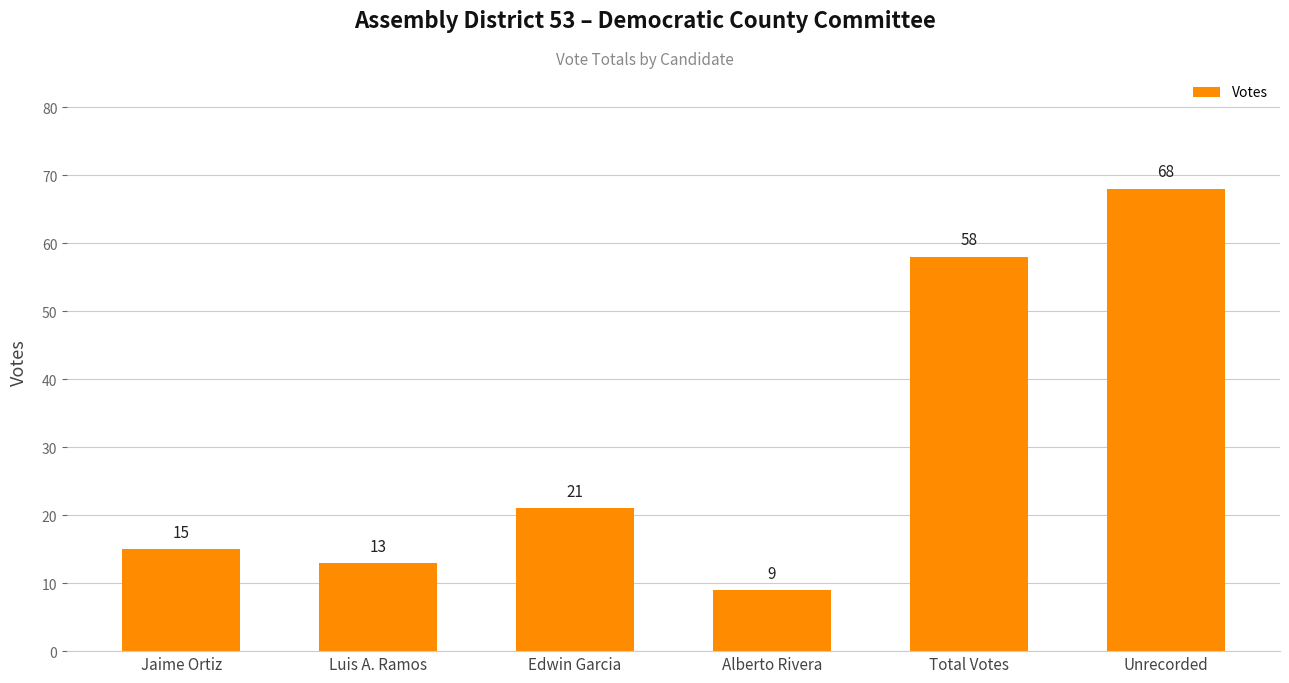

True or false: the data shows 9 at Alberto Rivera.

True